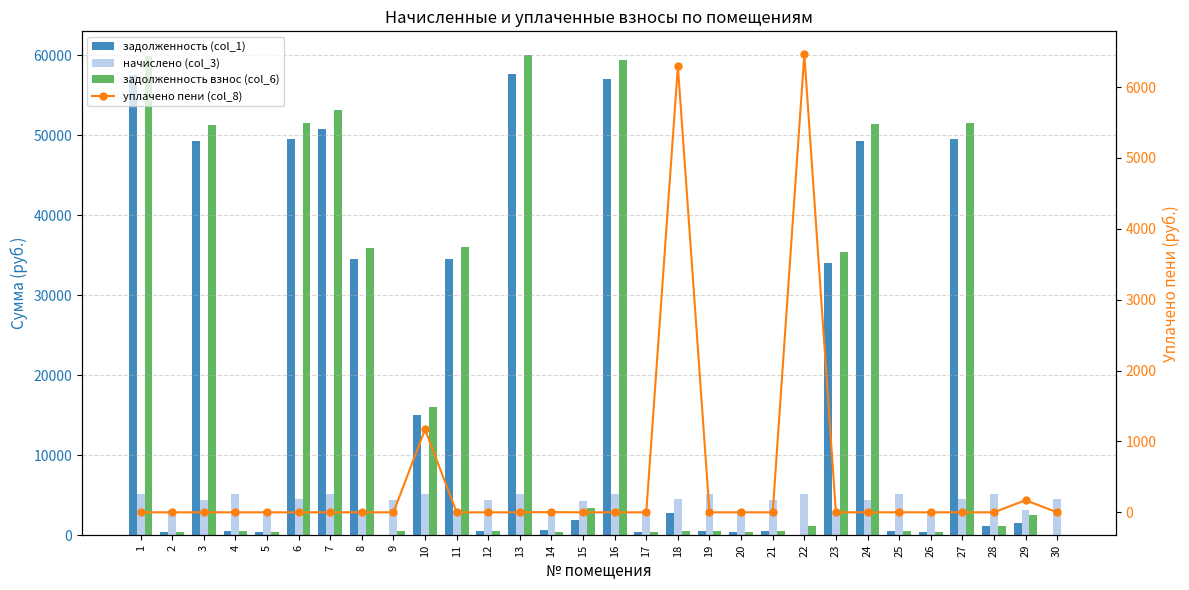

Which category has the lowest value in the начислено (col_3) series?

23